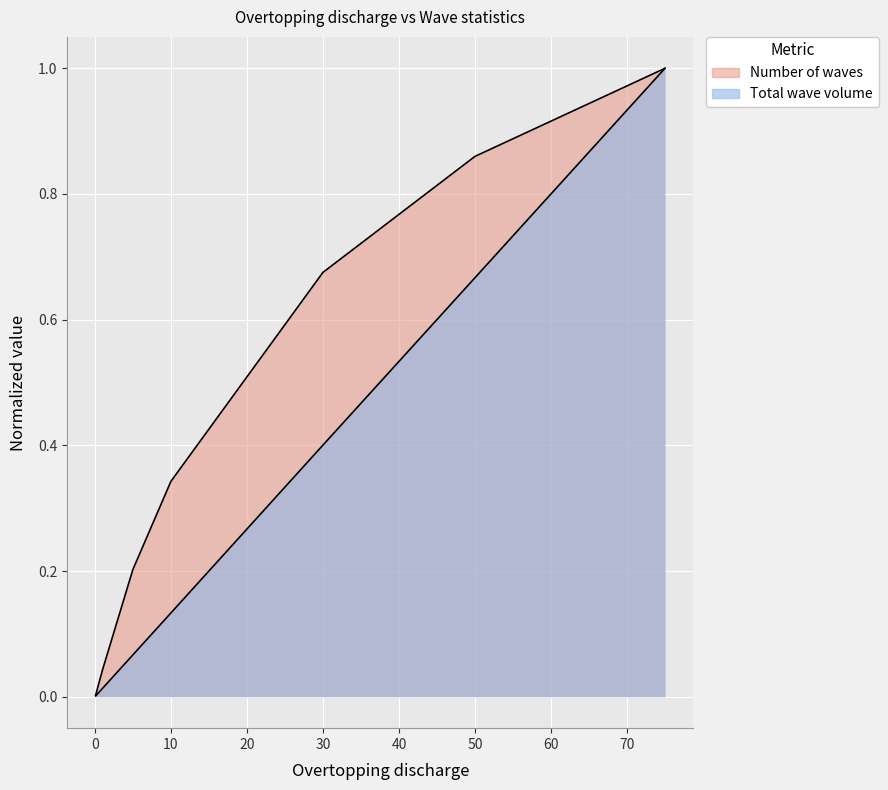

Is the value of Number of waves at 50 greater than the value of Total wave volume at 10?

Yes